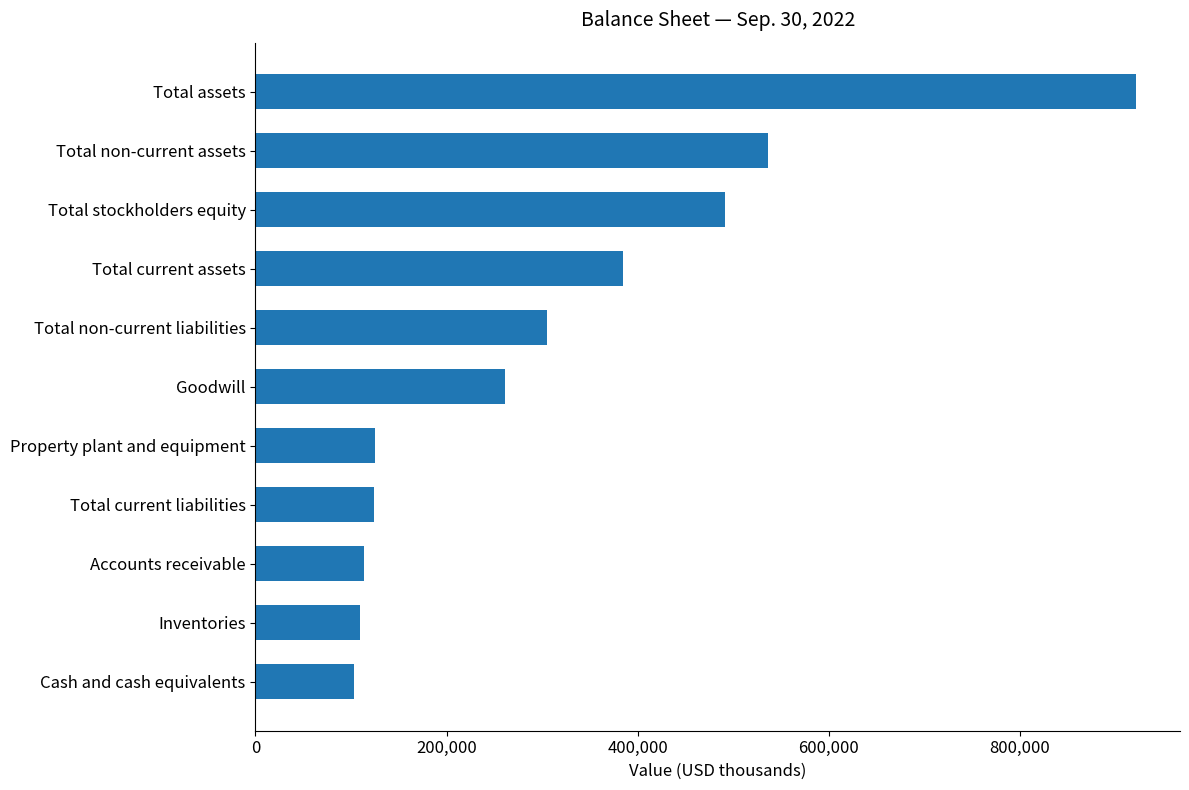

The chart shows a value of 1552887 at Total assets. True or false?

False